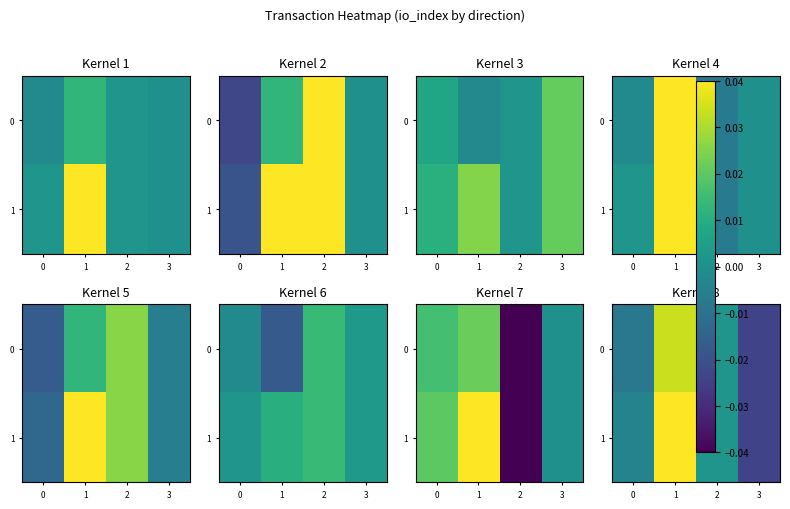

Count the number of data series in this chart.

2